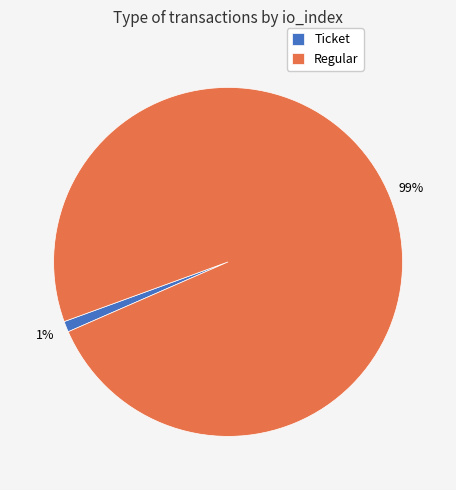

To the nearest percent, what is the average slice percentage?

50%